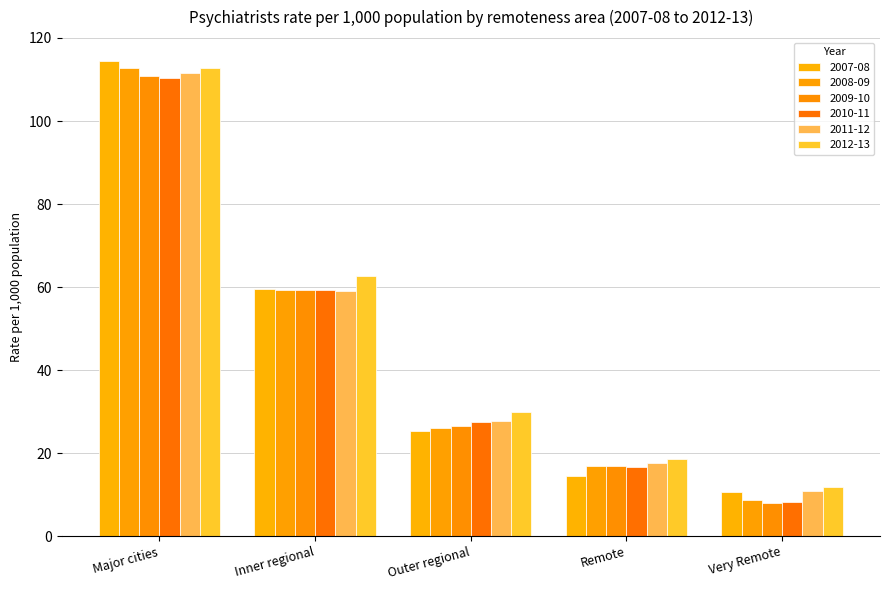

List the series in order of their peak value, highest first.

2007-08, 2008-09, 2012-13, 2011-12, 2009-10, 2010-11